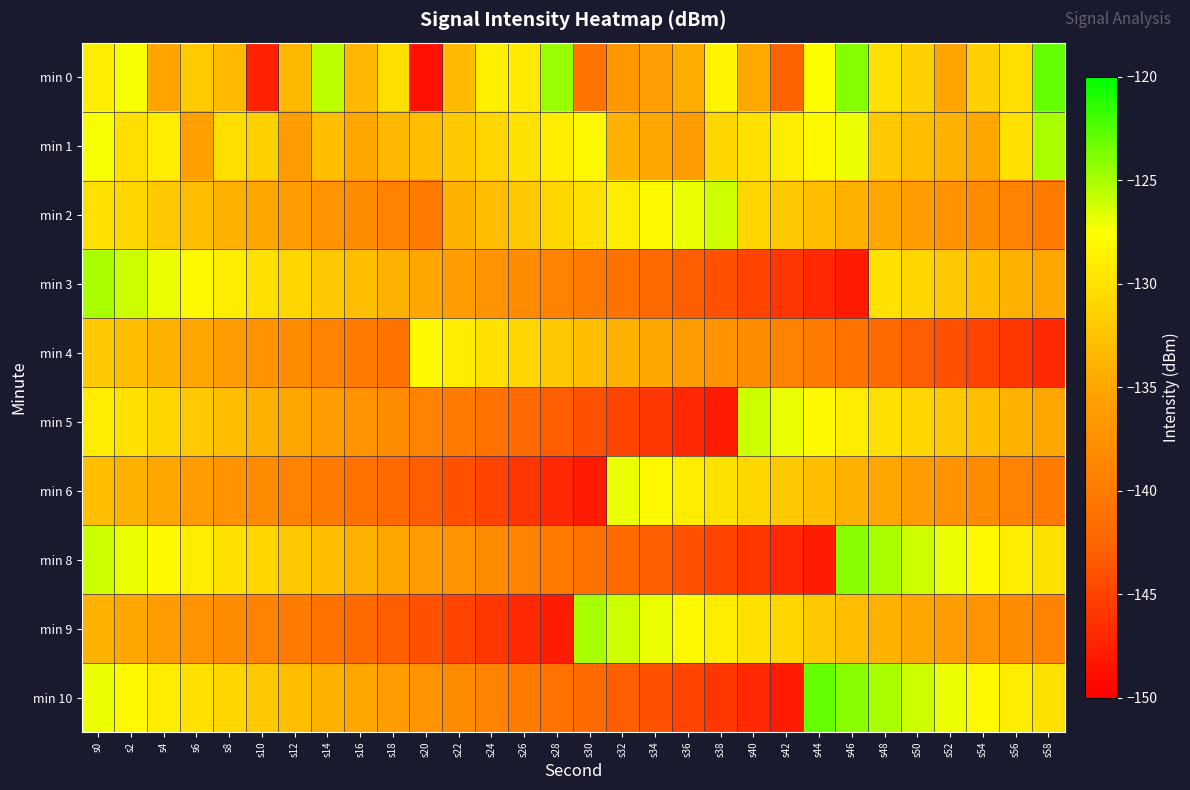

What is the spread (max minus min) of values at s40?

21.0